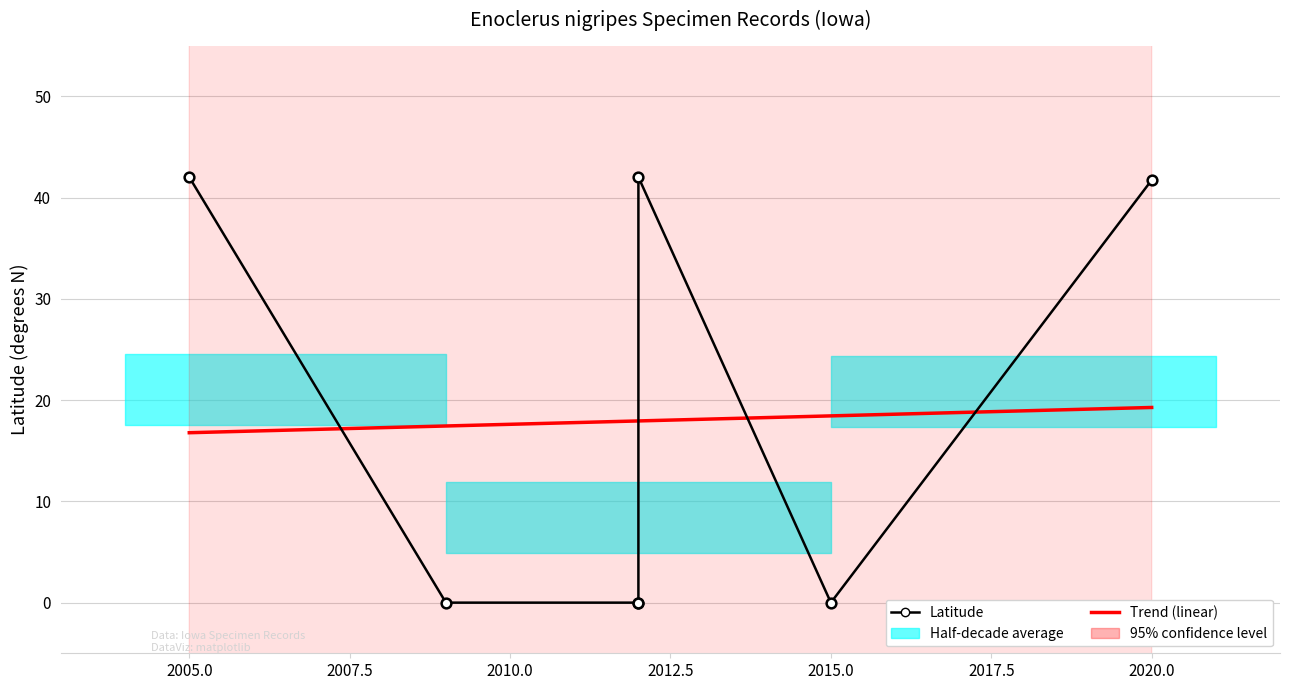

True or false: Count has more than 1 interior local peaks.

False